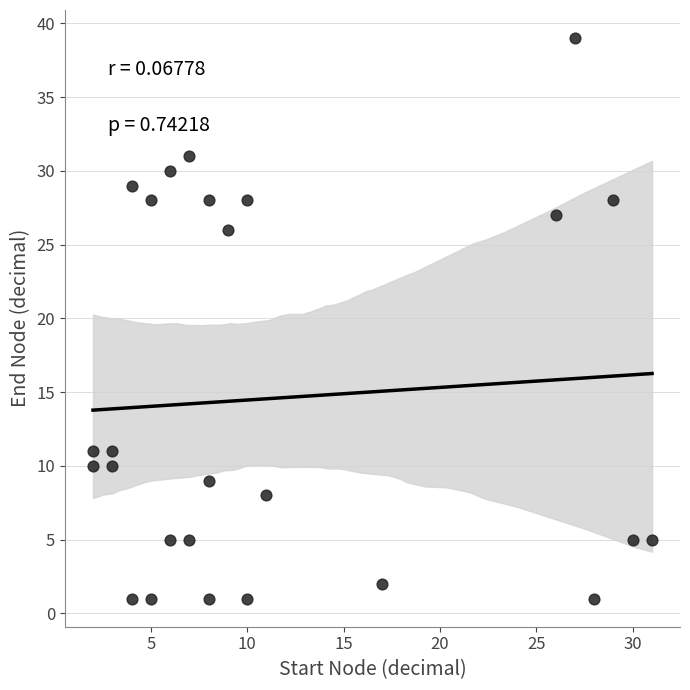

What is the range of Y values (max minus min)?

38